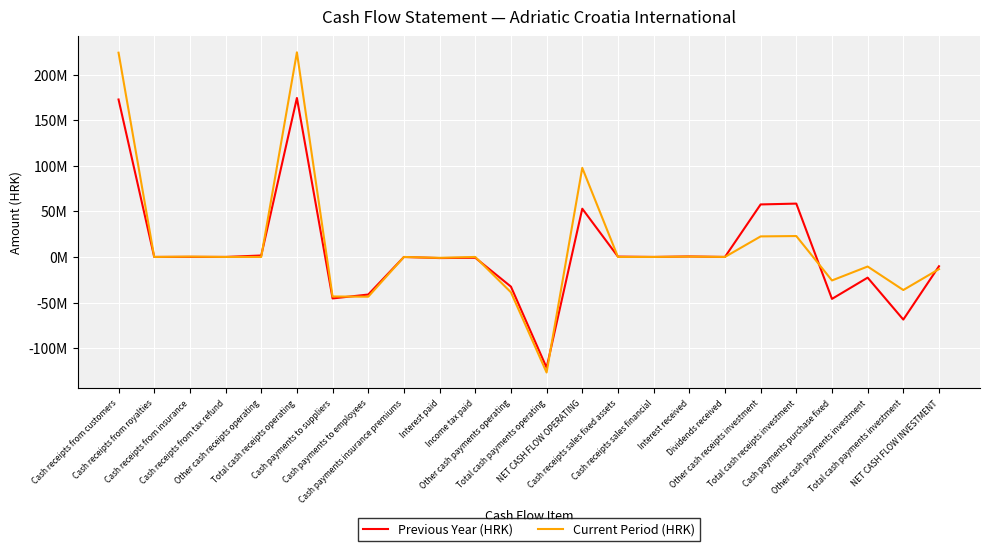

Between which two adjacent categories do Previous Year (HRK) and Current Period (HRK) first intersect?

Cash receipts from insurance and Cash receipts from tax refund